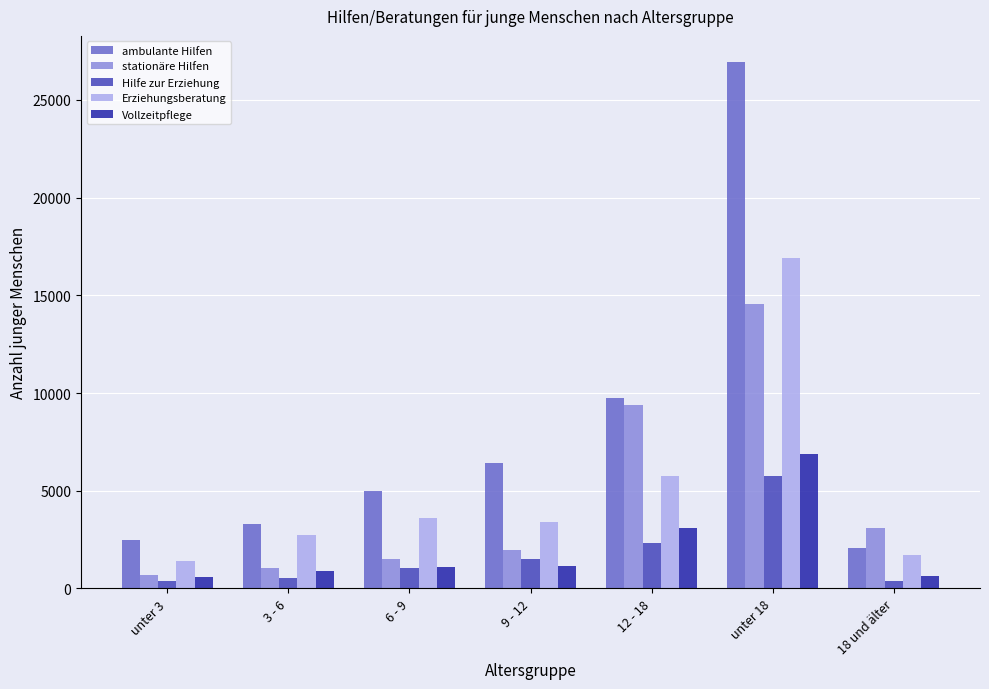

What is the total value across all series at 6 - 9?

12305